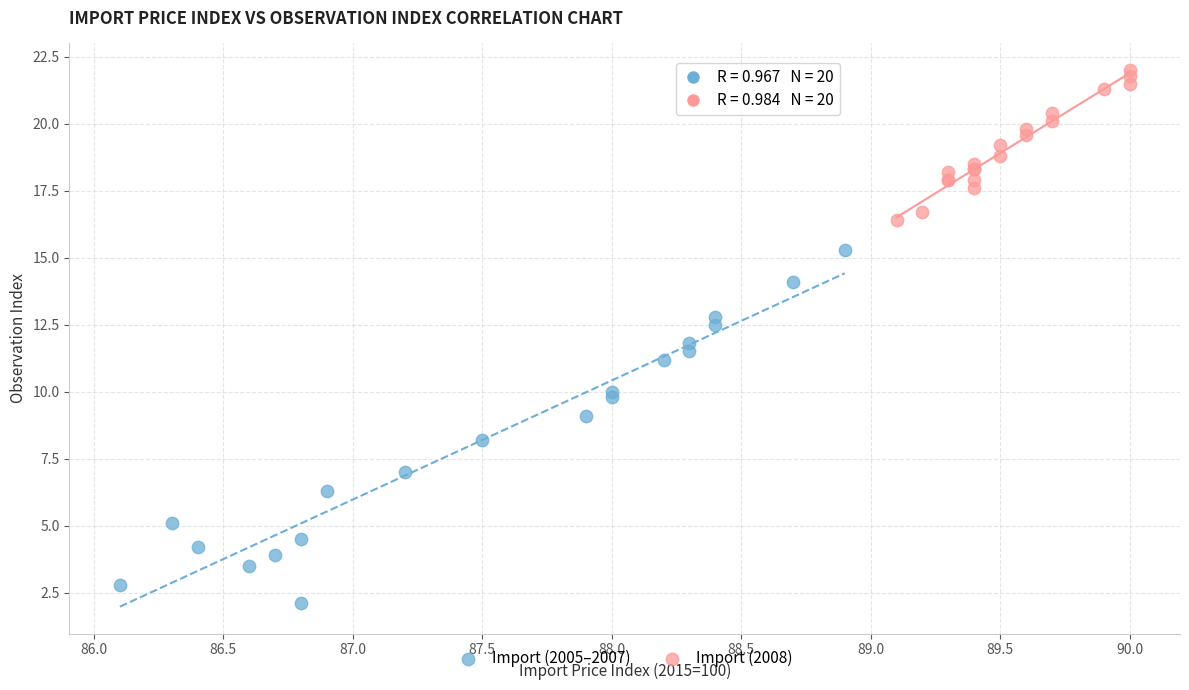

What are all the series names shown in the legend?

Import (2005–2007), Import (2008)